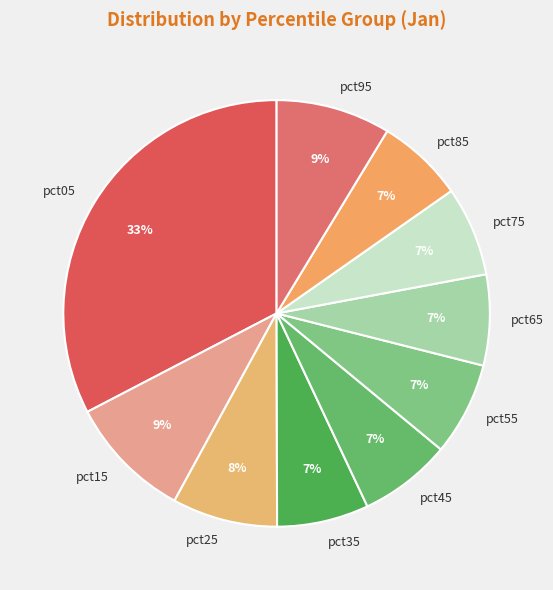

Is there a majority slice in this chart?

No